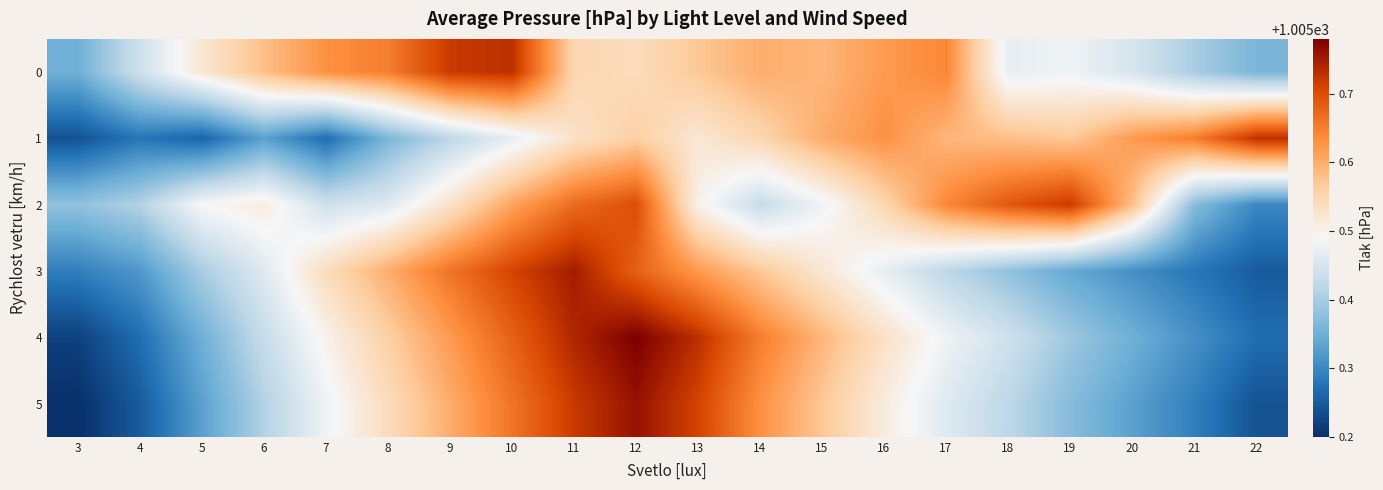

Reading left to right, transcribe all the data shown in this chart.

0: 3=1005.4	4=1005.4	5=1005.5	6=1005.6	7=1005.6	8=1005.6	9=1005.7	10=1005.7	11=1005.5	12=1005.5	13=1005.6	14=1005.6	15=1005.6	16=1005.6	17=1005.6	18=1005.5	19=1005.5	20=1005.5	21=1005.4	22=1005.4
1: 3=1005.2	4=1005.3	5=1005.3	6=1005.3	7=1005.3	8=1005.4	9=1005.4	10=1005.5	11=1005.5	12=1005.6	13=1005.5	14=1005.5	15=1005.6	16=1005.6	17=1005.6	18=1005.6	19=1005.6	20=1005.6	21=1005.6	22=1005.7
2: 3=1005.4	4=1005.4	5=1005.5	6=1005.5	7=1005.4	8=1005.5	9=1005.5	10=1005.6	11=1005.7	12=1005.7	13=1005.5	14=1005.4	15=1005.5	16=1005.5	17=1005.6	18=1005.7	19=1005.7	20=1005.6	21=1005.4	22=1005.3
3: 3=1005.3	4=1005.3	5=1005.4	6=1005.5	7=1005.5	8=1005.6	9=1005.7	10=1005.7	11=1005.8	12=1005.7	13=1005.6	14=1005.6	15=1005.5	16=1005.5	17=1005.4	18=1005.4	19=1005.3	20=1005.3	21=1005.3	22=1005.2
4: 3=1005.2	4=1005.3	5=1005.4	6=1005.4	7=1005.5	8=1005.6	9=1005.6	10=1005.7	11=1005.7	12=1005.8	13=1005.7	14=1005.6	15=1005.6	16=1005.5	17=1005.5	18=1005.4	19=1005.4	20=1005.4	21=1005.3	22=1005.3
5: 3=1005.2	4=1005.2	5=1005.3	6=1005.4	7=1005.5	8=1005.5	9=1005.6	10=1005.7	11=1005.7	12=1005.8	13=1005.7	14=1005.6	15=1005.6	16=1005.5	17=1005.5	18=1005.4	19=1005.4	20=1005.3	21=1005.3	22=1005.2